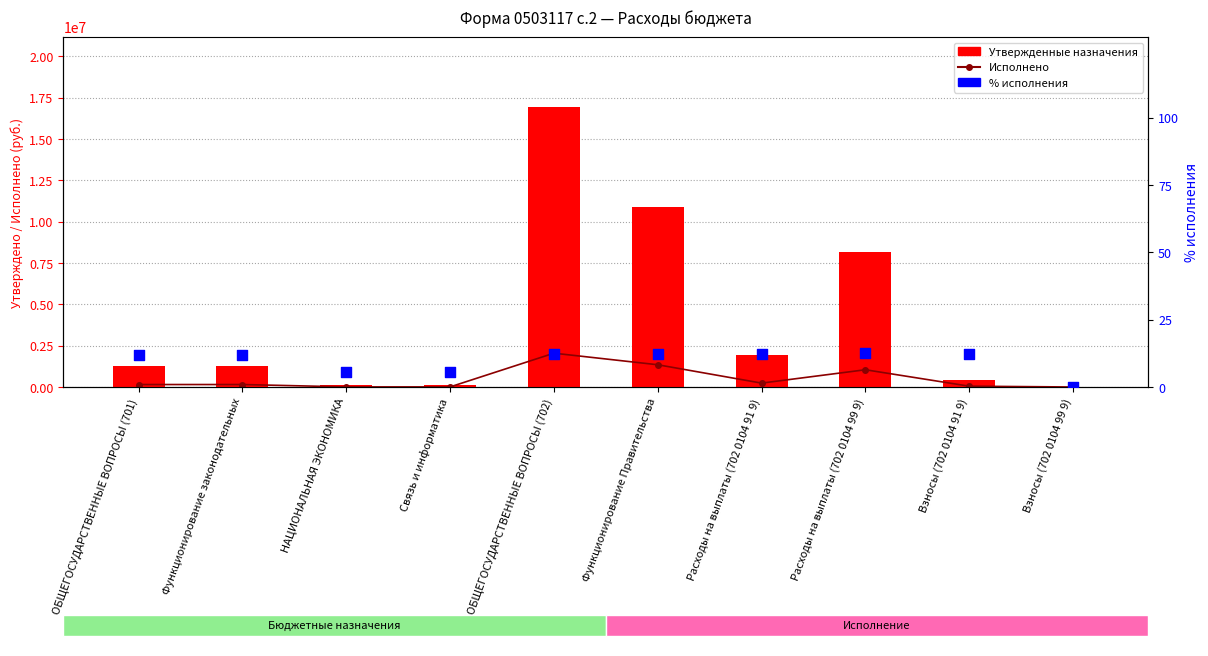

At which category is the sum across all series the highest?

ОБЩЕГОСУДАРСТВЕННЫЕ ВОПРОСЫ (702)